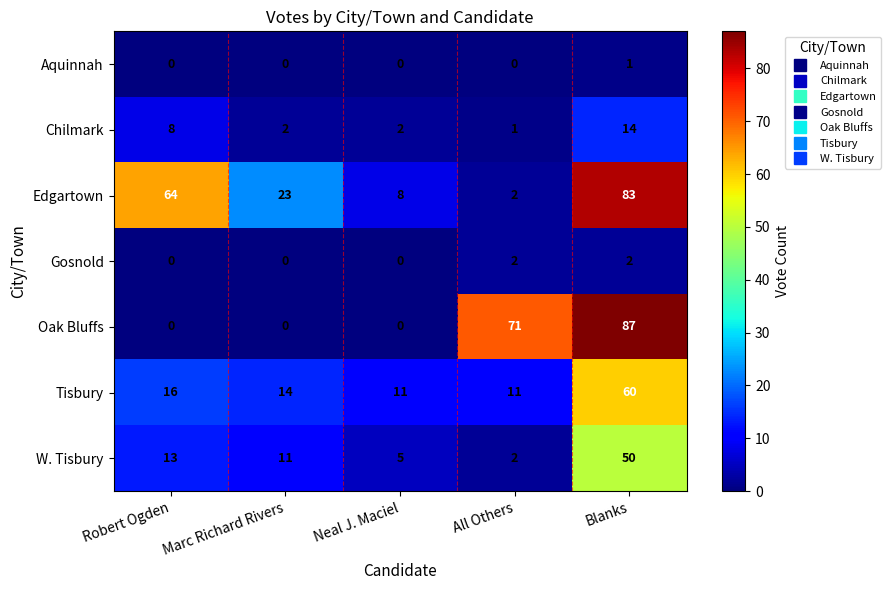

List the labels in order of Edgartown value, largest first.

Blanks, Robert Ogden, Marc Richard Rivers, Neal J. Maciel, All Others